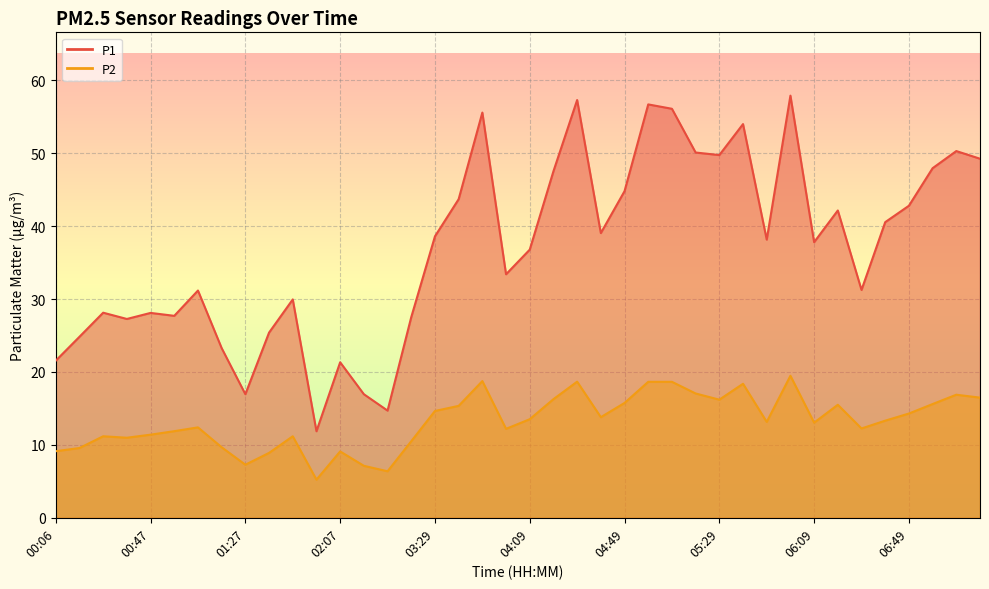

Reading left to right, list all the values displayed in this chart.

P1: 21.6	24.8	28.1	27.3	28.1	27.7	31.2	23.3	16.9	25.4	29.9	11.9	21.3	16.9	14.7	27.5	38.6	43.7	55.6	33.4	36.8	47.5	57.3	39.0	44.8	56.7	56.1	50.1	49.8	54.0	38.1	57.9	37.8	42.1	31.2	40.5	42.8	48.0	50.3	49.2
P2: 9.1	9.6	11.2	11.0	11.4	11.9	12.4	9.7	7.3	8.9	11.2	5.2	9.1	7.1	6.4	10.5	14.7	15.3	18.8	12.2	13.5	16.3	18.7	13.8	15.8	18.6	18.6	17.1	16.2	18.4	13.2	19.5	13.1	15.5	12.2	13.3	14.3	15.6	16.9	16.5